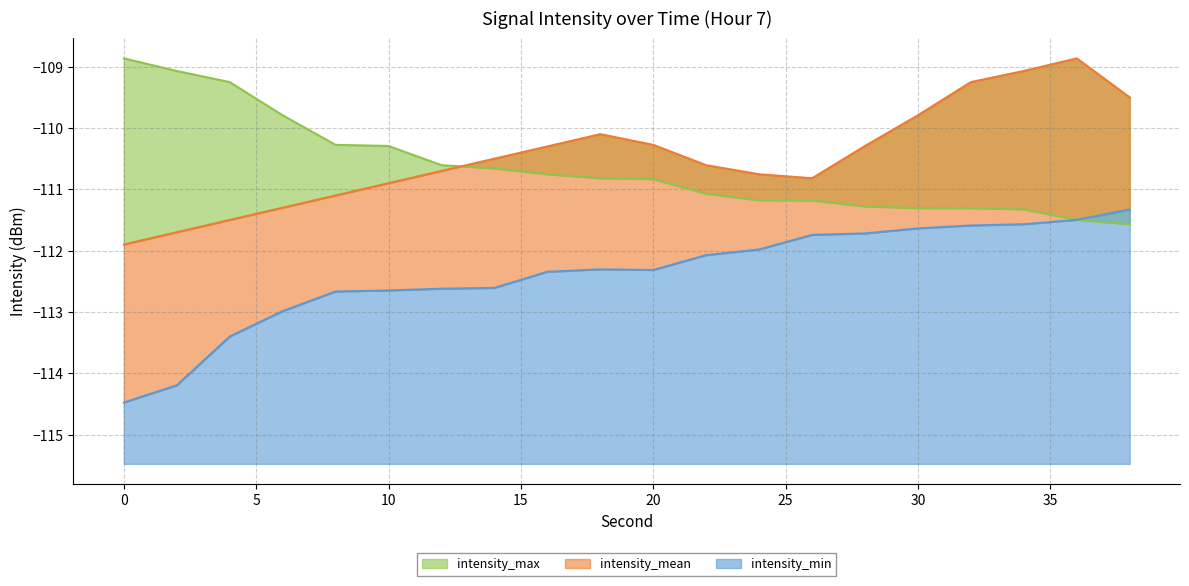

At how many categories does at least one series exceed -110?

9